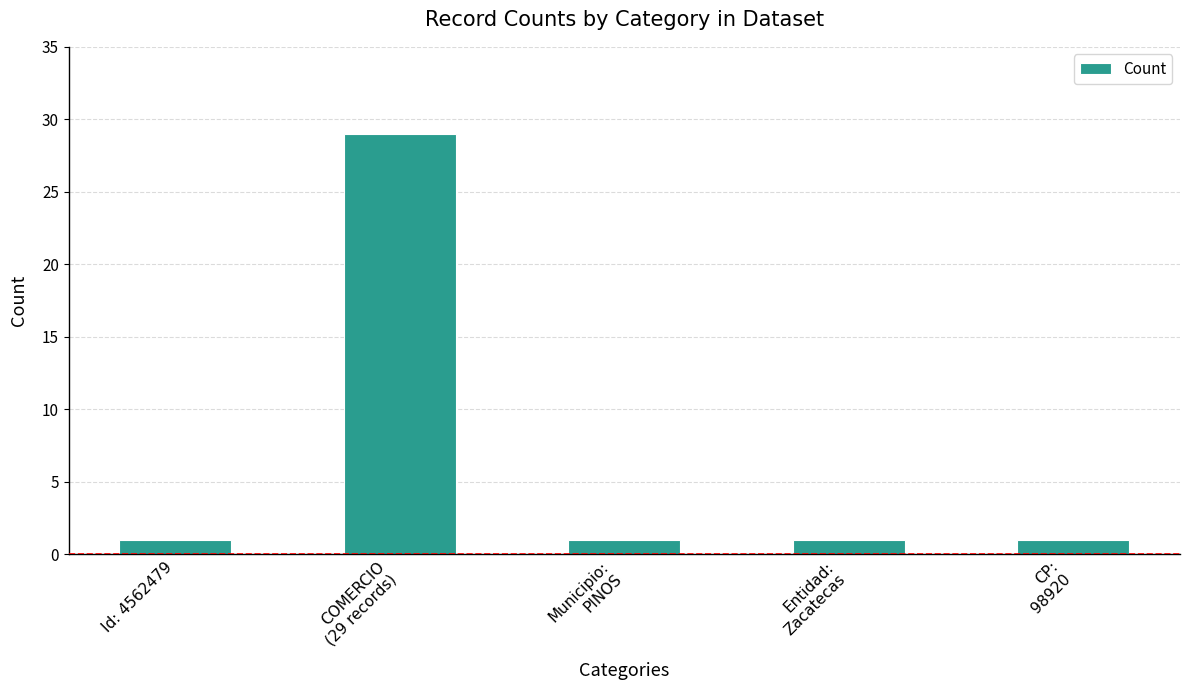

Does the chart contain any negative values?

No